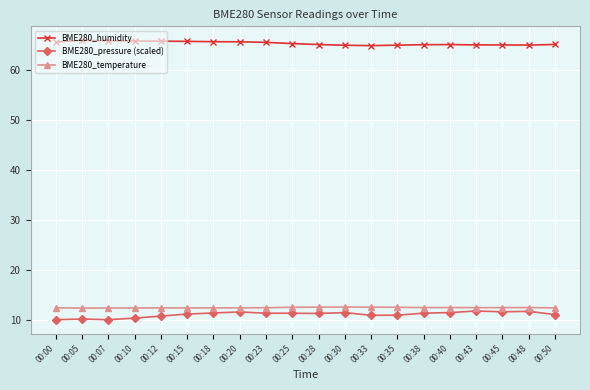

What is the spread (max minus min) of values at 00:15?

54.7